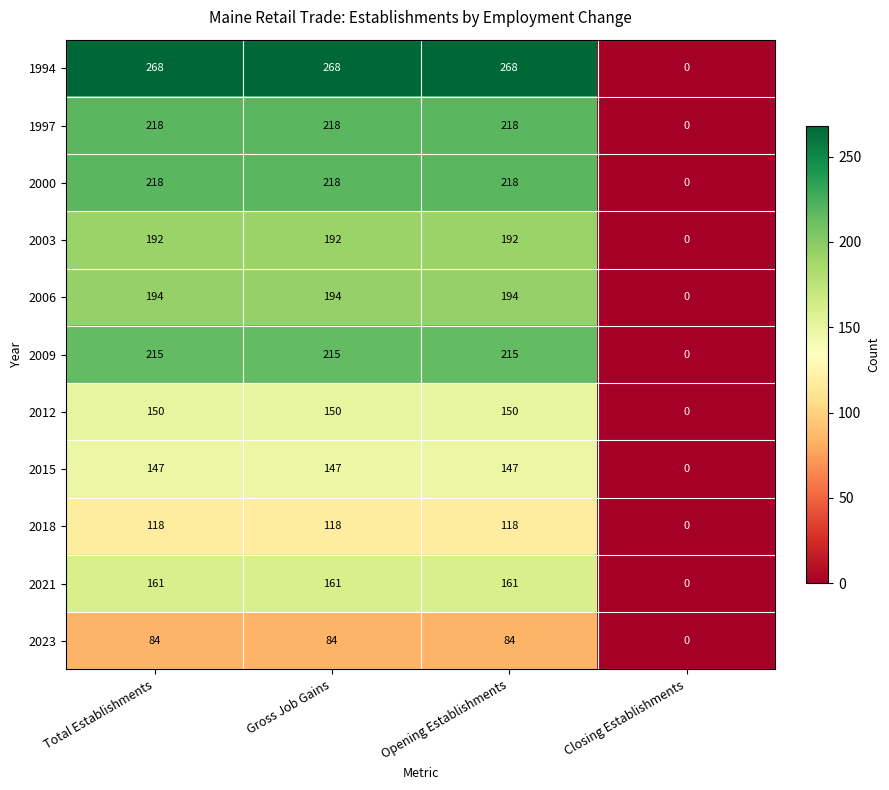

What is the difference between the 2021 values at Gross Job Gains and Closing Establishments?

161